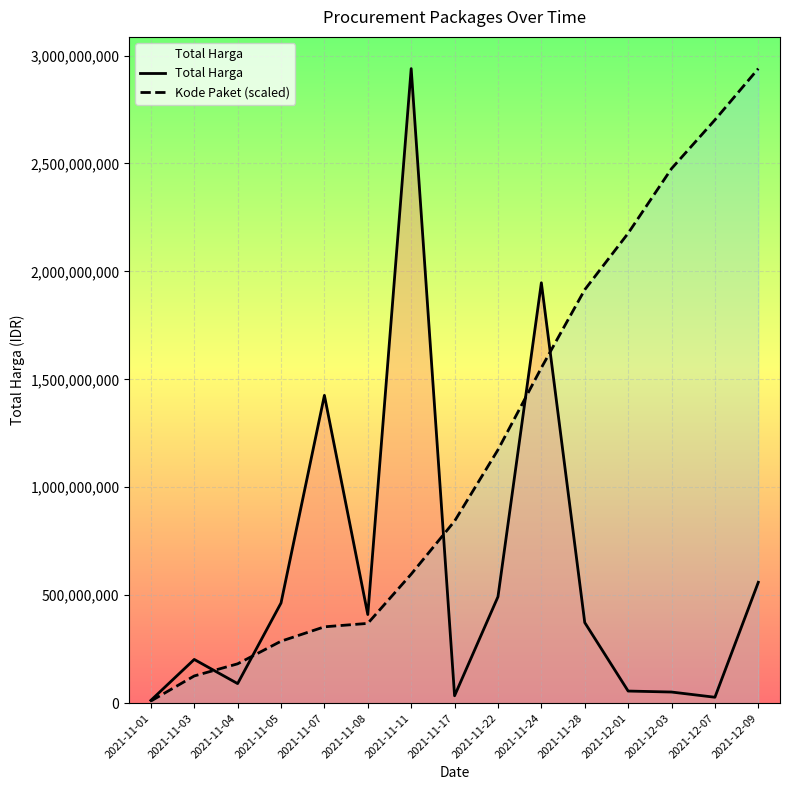

At which label does Kode Paket (scaled) reach its minimum?

2021-11-01